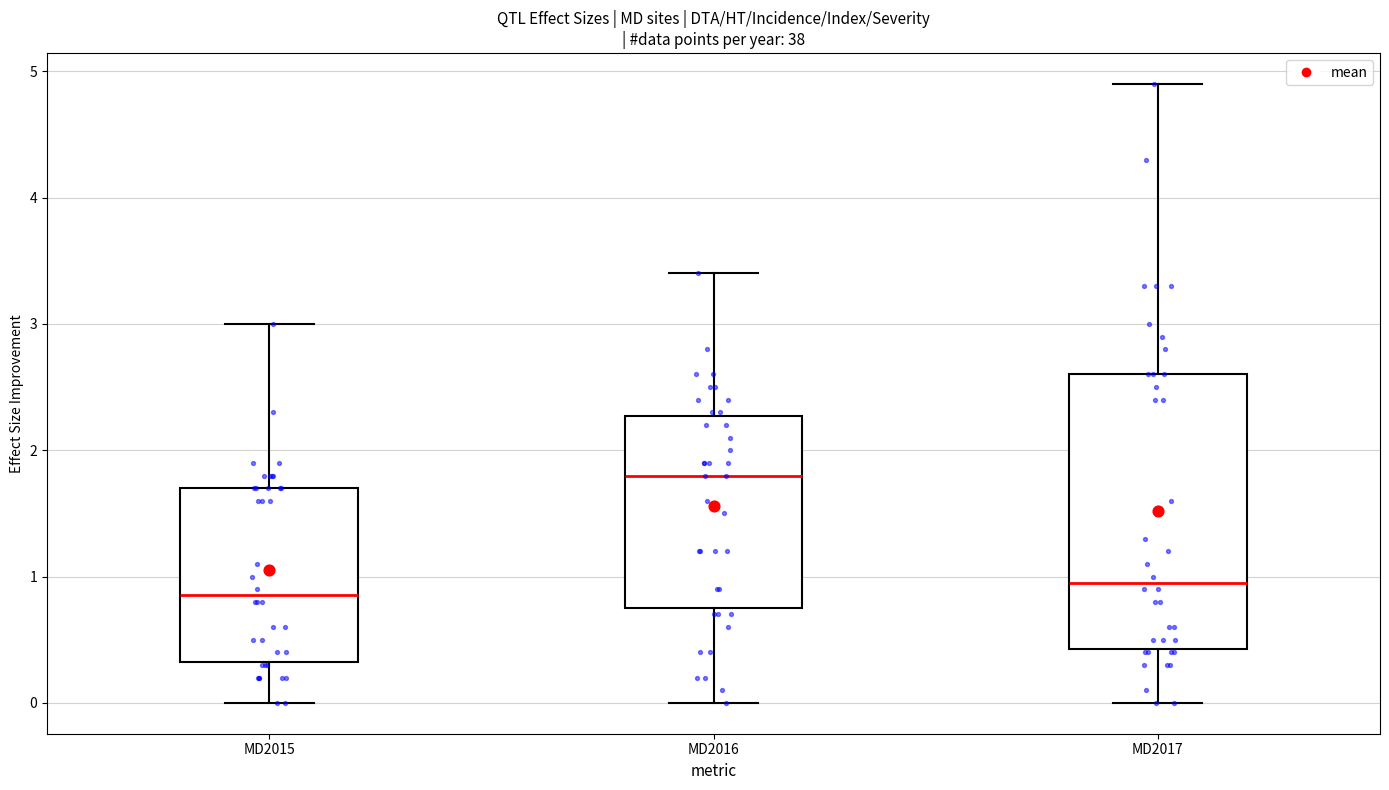

Reading left to right, transcribe this box plot: for each box, give where its median line is, the range the box spans, and where its two whiskers end, as read against the y-axis. The values are not printed on the chart, so give them approximately, as read against the axis.

MD2015: median 0.9, box 0.3 to 1.7, whiskers 0.0 to 3.0
MD2016: median 1.8, box 0.8 to 2.3, whiskers 0.0 to 3.4
MD2017: median 1.0, box 0.4 to 2.6, whiskers 0.0 to 4.9